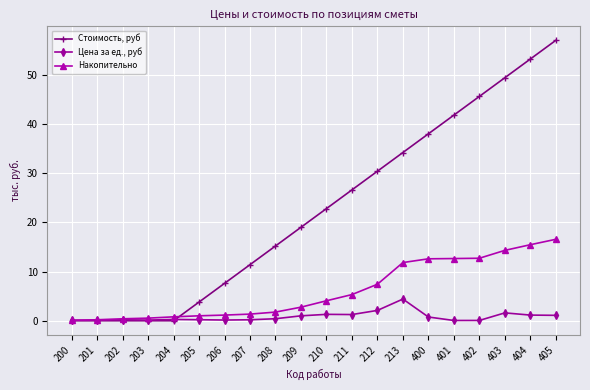

Which series has the largest total across all categories?

Стоимость, руб